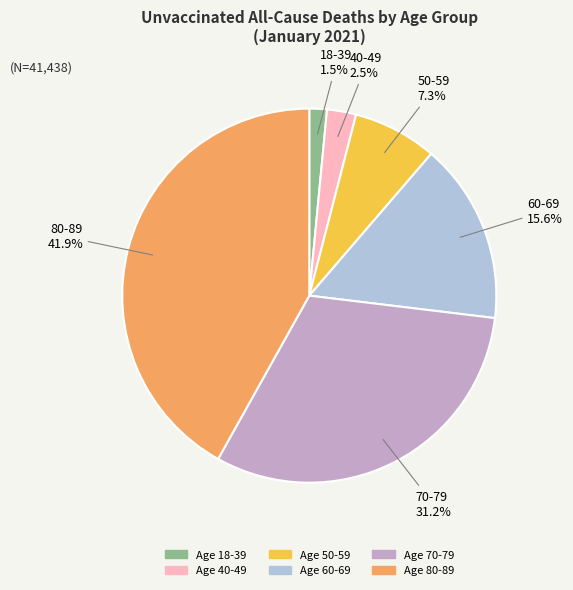

Is there a majority slice in this chart?

No